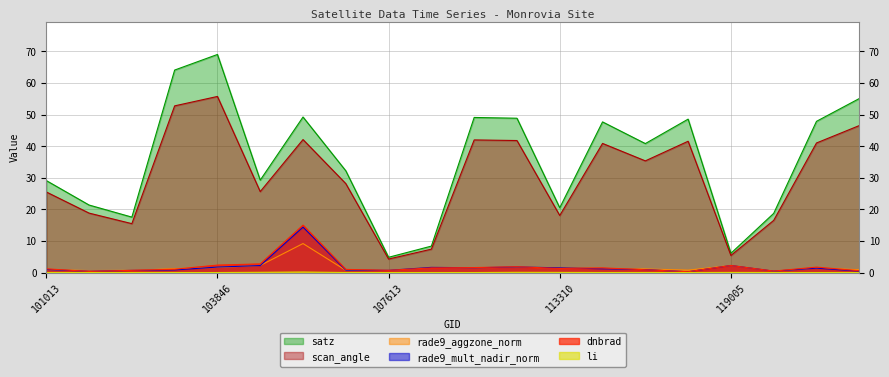

Count the number of categories in the chart.

20